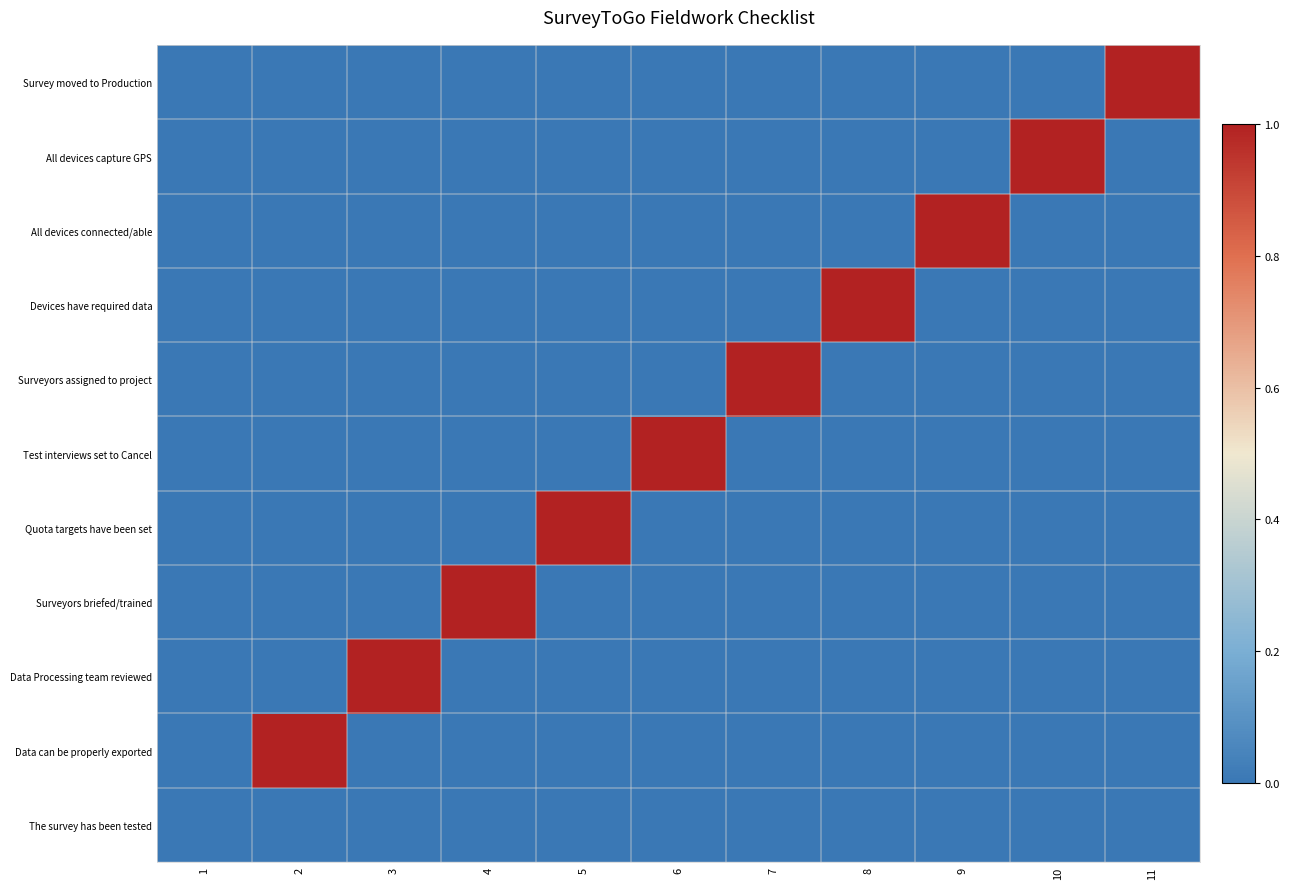

List the series in order of their peak value, highest first.

Data can be properly exported, Data Processing team reviewed, Surveyors briefed/trained, Quota targets have been set, Test interviews set to Cancel, Surveyors assigned to project, Devices have required data, All devices connected/able, All devices capture GPS, Survey moved to Production, The survey has been tested